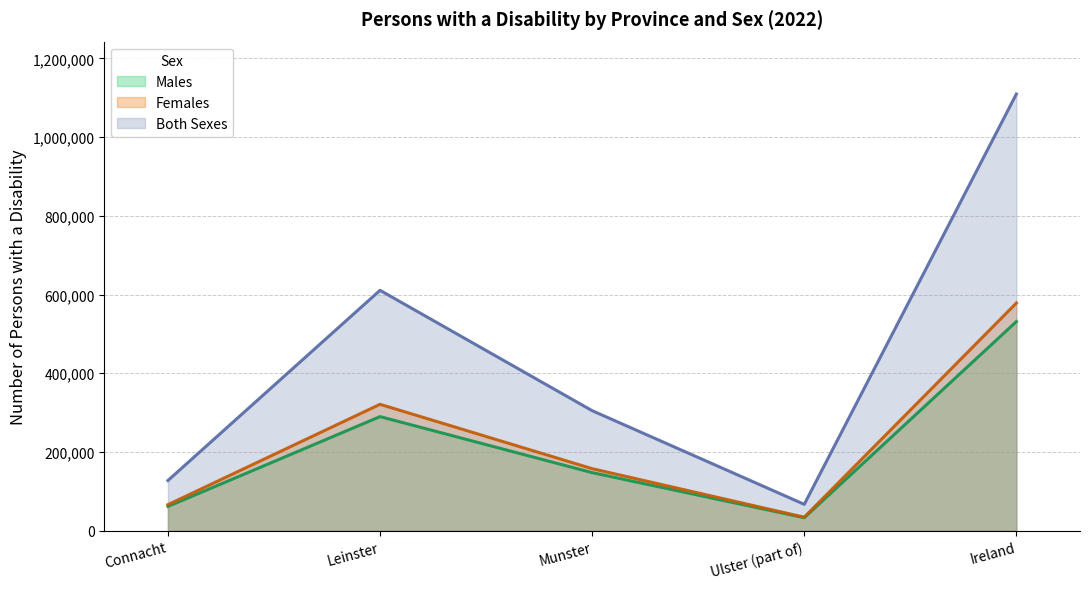

What is the value of the Both Sexes point at the 5th from the left?

1109557